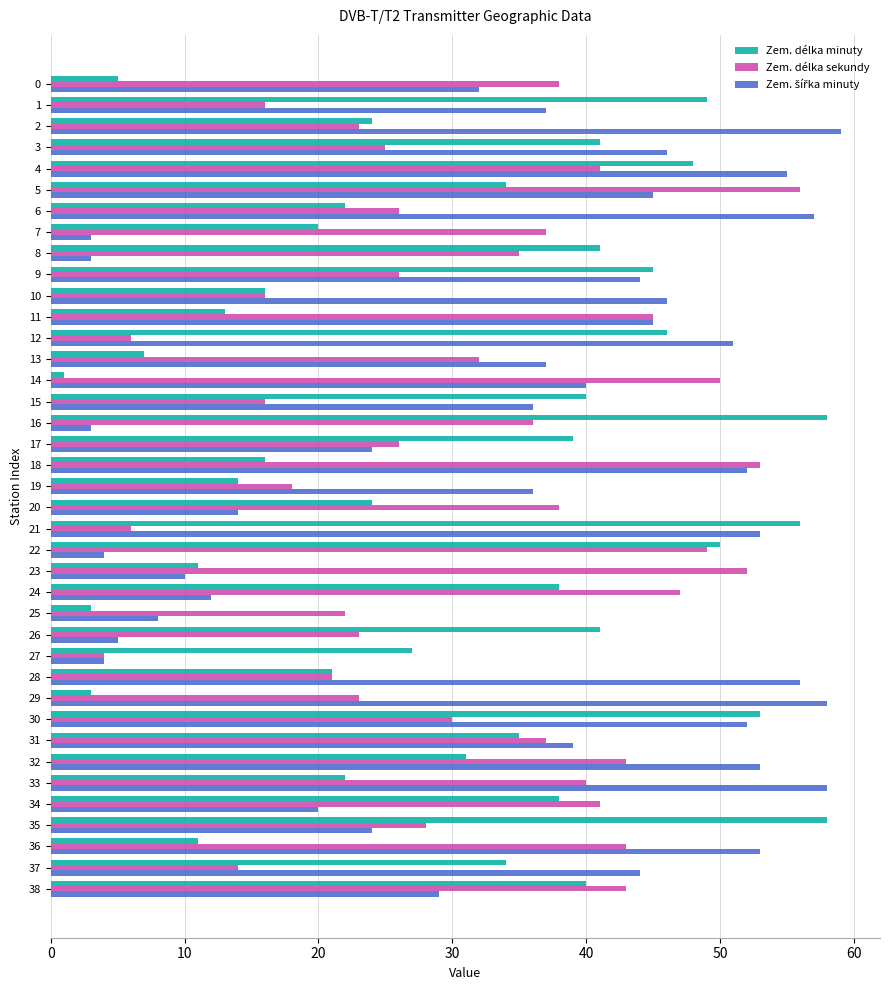

Is it true that Zem. délka sekundy equals 16 at 15?

True